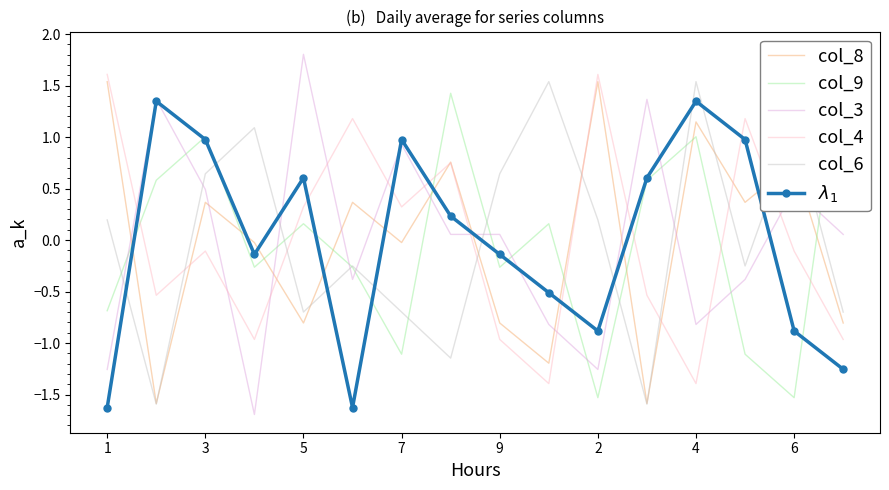

Is it true that col_3 equals 0.5 at 3?

True